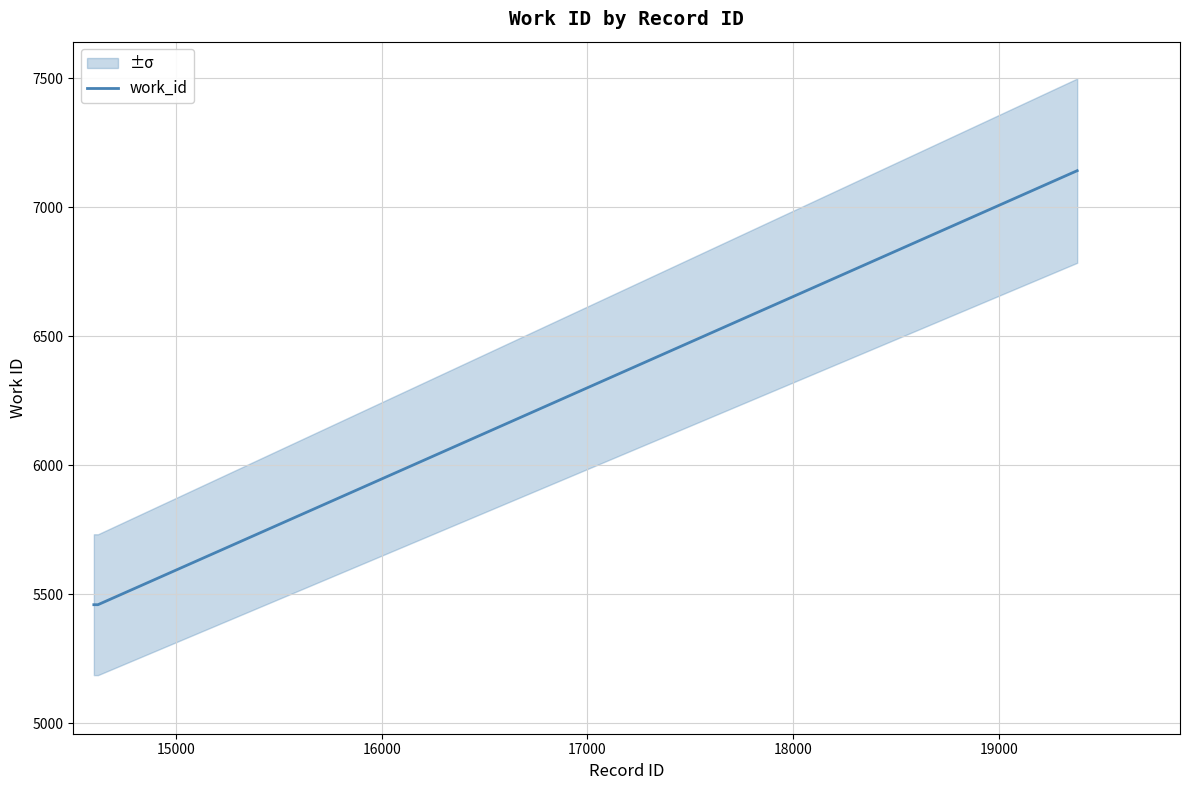

What is the highest value of the work_id series?

7141